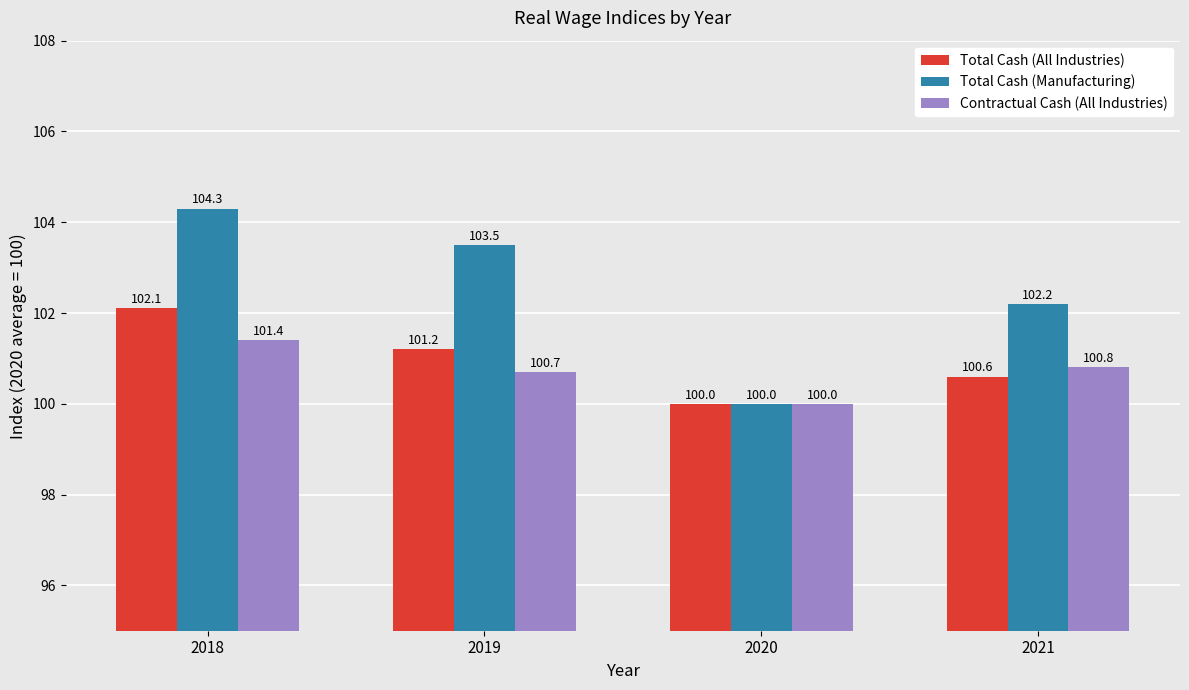

At which label does Total Cash (Manufacturing) reach its peak?

2018